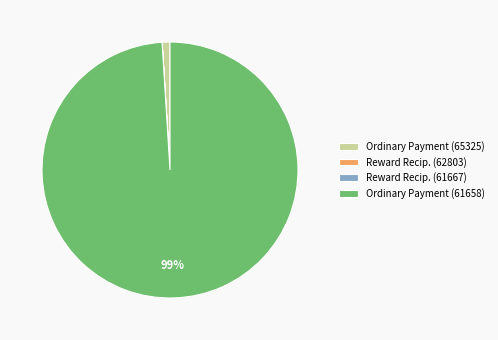

Is Ordinary Payment (61658) the majority of the pie?

Yes